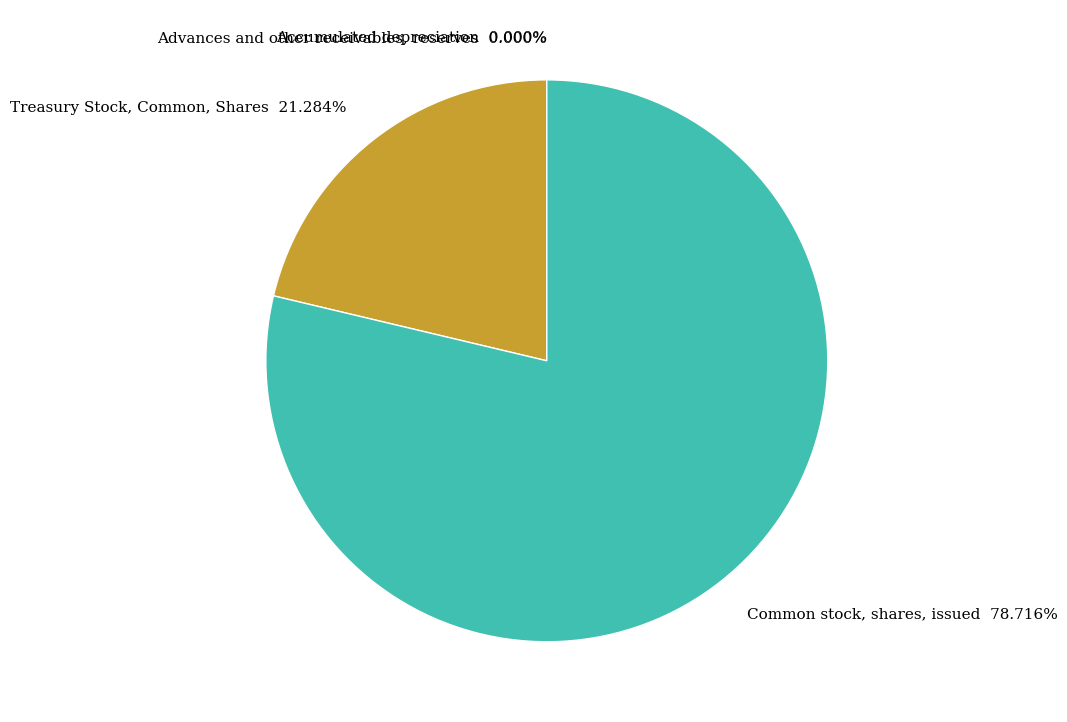

Which slice is the largest?

Common stock, shares, issued